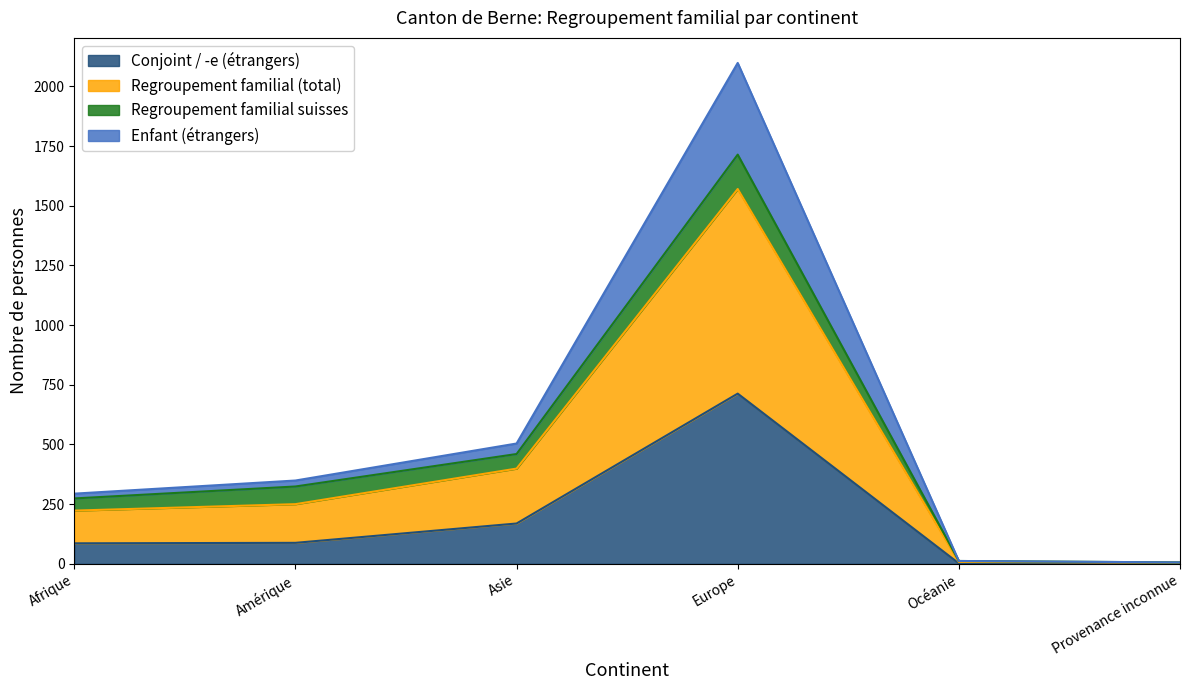

Is the value of Enfant (étrangers) at Océanie greater than the value of Conjoint / -e (étrangers) at Afrique?

No